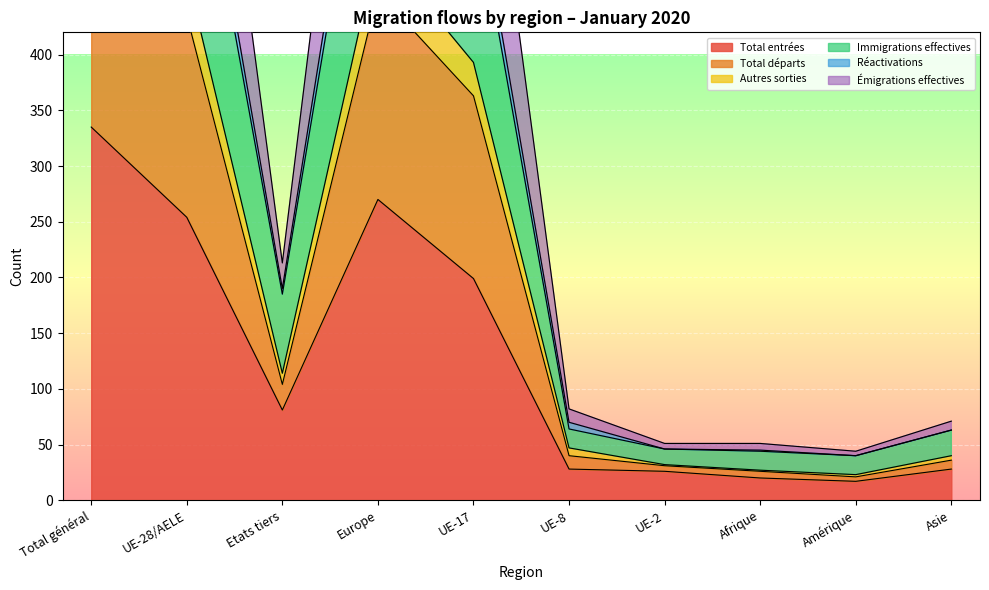

What is the value of the Total entrées point at the 3rd from the left?

81